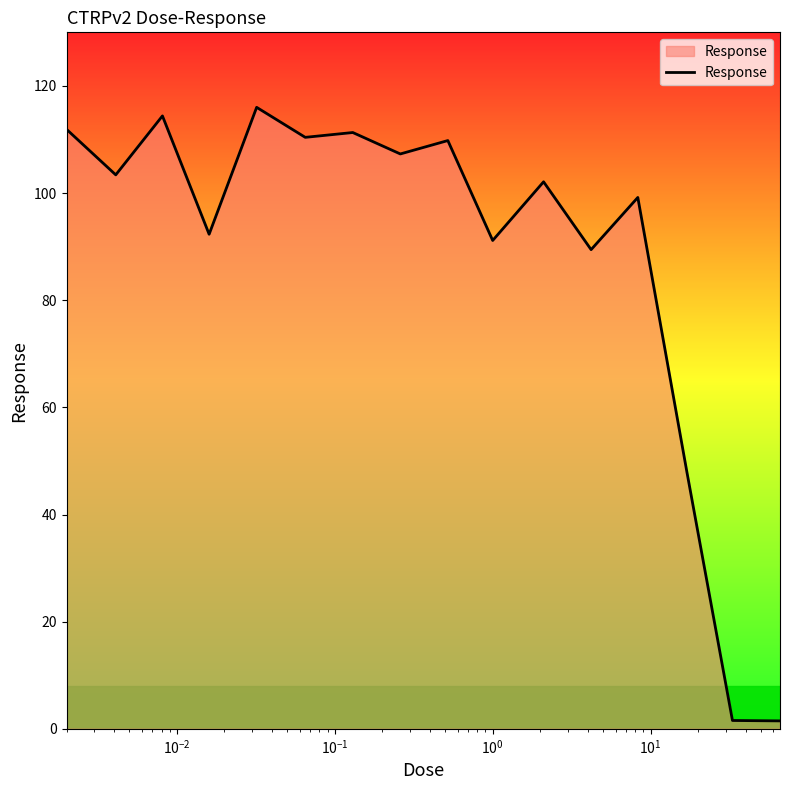

True or false: there are more than 1 points higher than both neighbors.

True